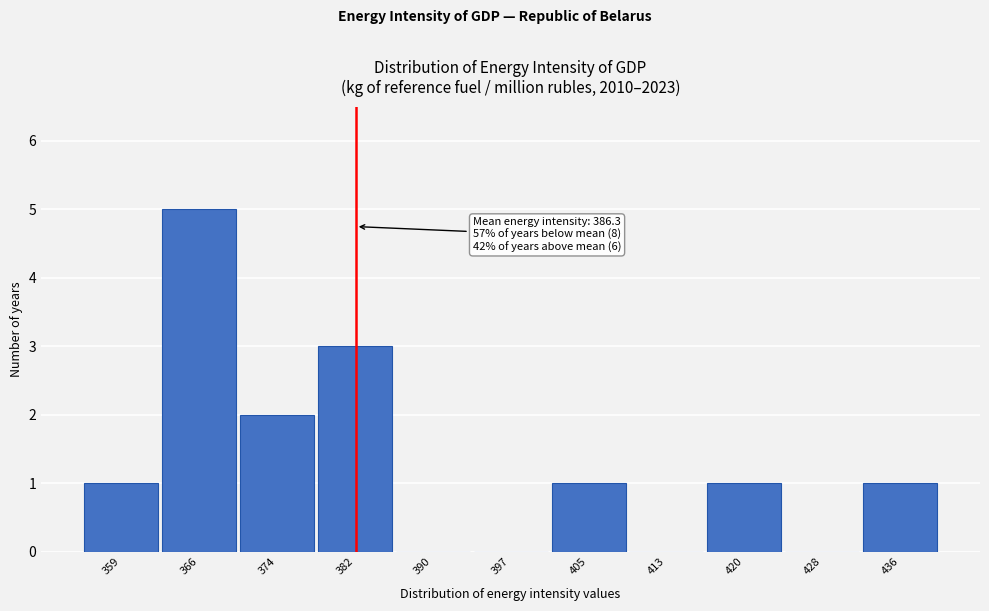

Reading left to right, extract all data points from this chart.

359=1	366=5	374=2	382=3	390=0	397=0	405=1	413=0	420=1	428=0	436=1